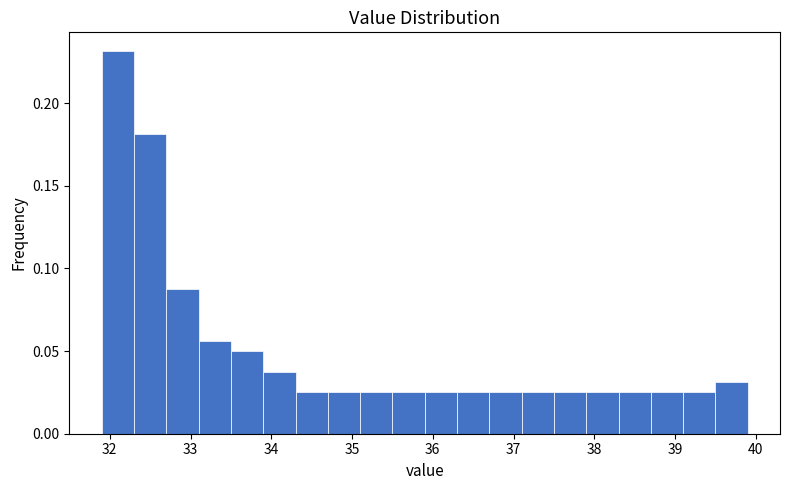

Over which range of the x-axis is the bar tallest?

31.9 to 32.3